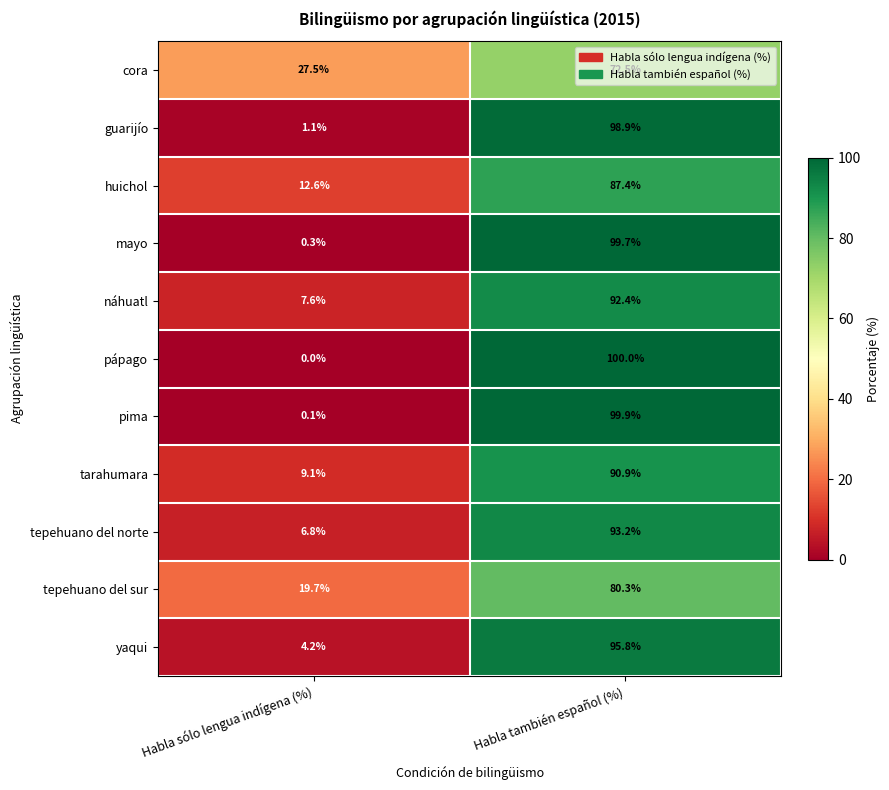

Is it true that pápago equals 0.0 at Habla sólo lengua indígena (%)?

True